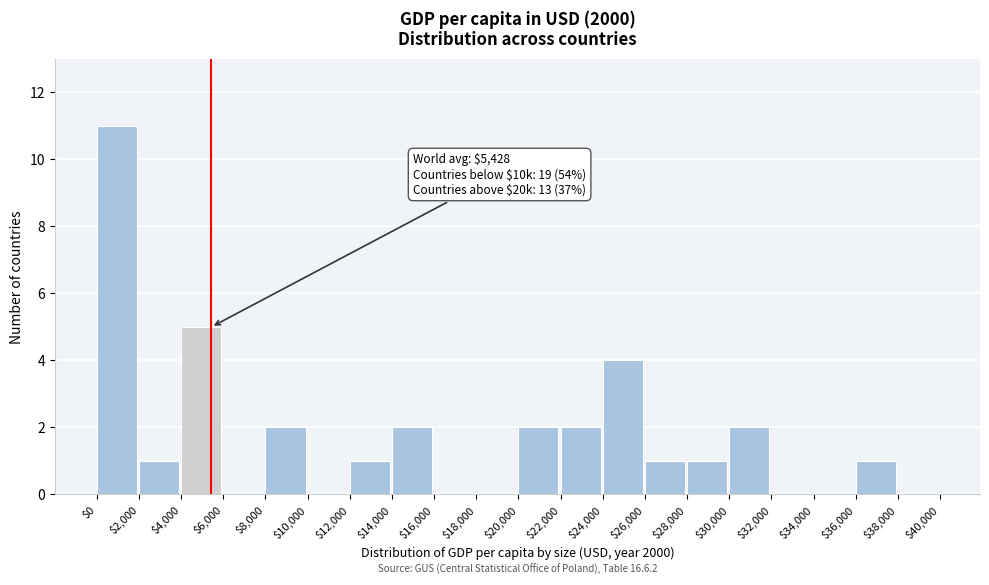

Over which range of the x-axis is the bar tallest?

$0 to $2,000